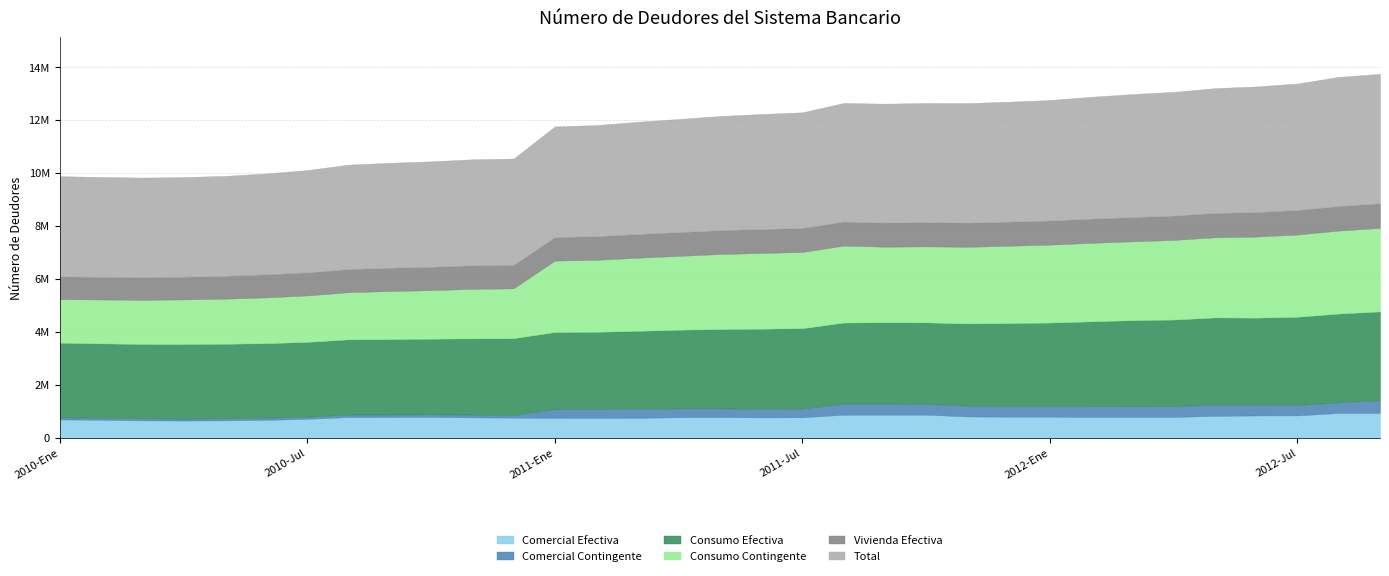

The value of Total at 2012-May is 4709646. True or false?

True